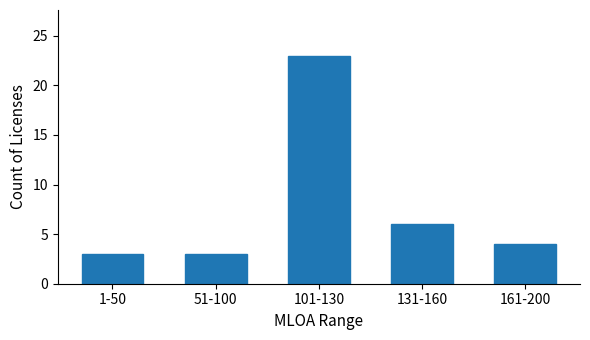

What is the change in value from 51-100 to 101-130?

+20